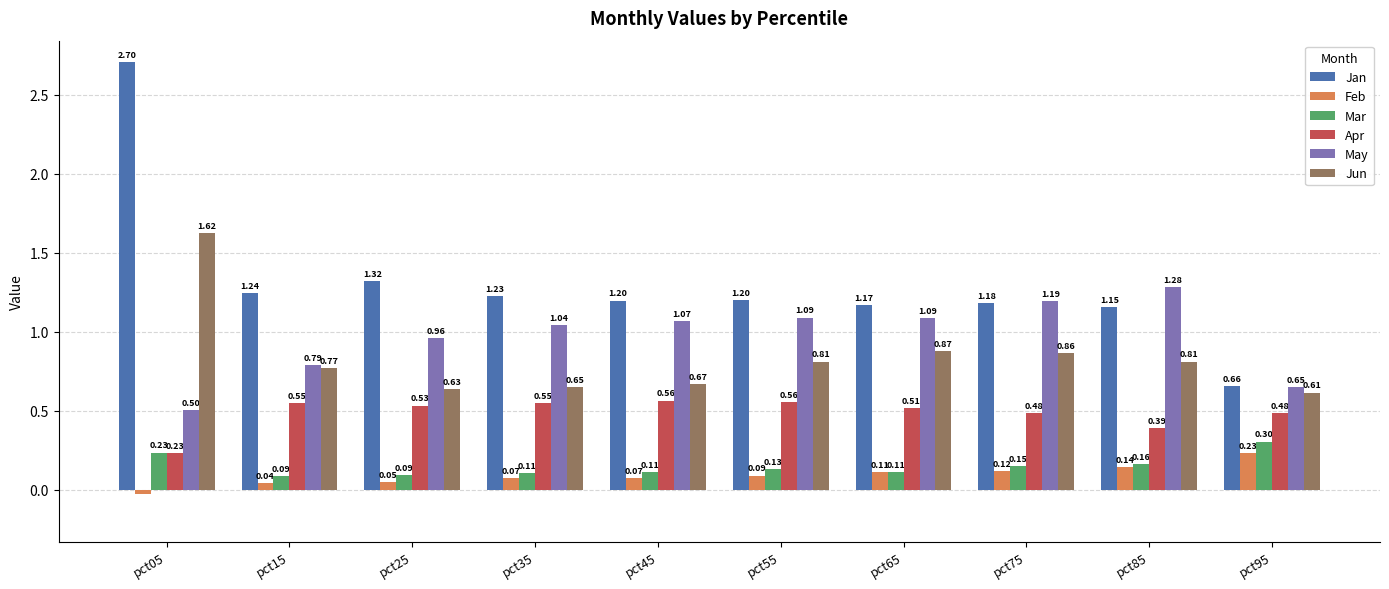

Rank the series at pct75 from lowest to highest value.

Feb, Mar, Apr, Jun, Jan, May